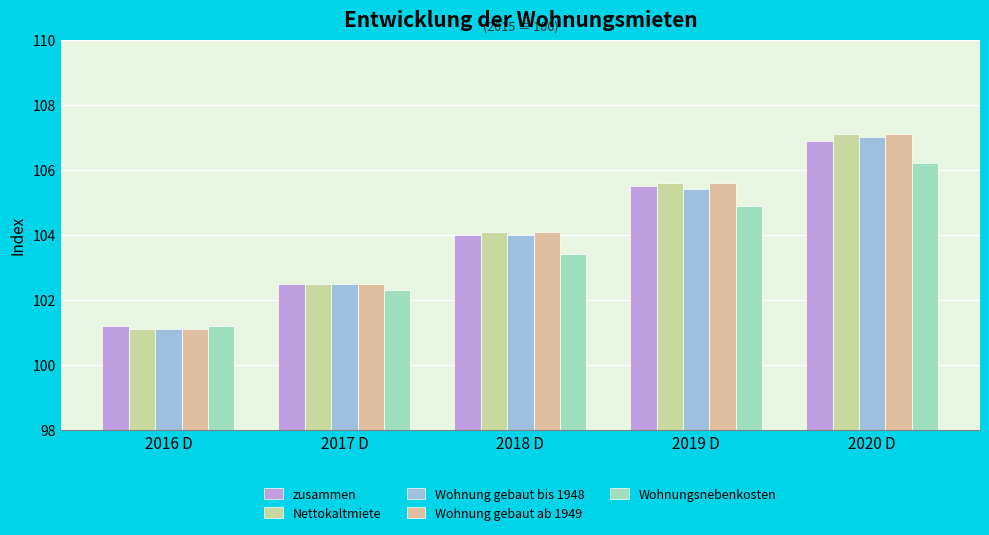

Rank the series at 2018 D from highest to lowest value.

Nettokaltmiete, Wohnung gebaut ab 1949, zusammen, Wohnung gebaut bis 1948, Wohnungsnebenkosten